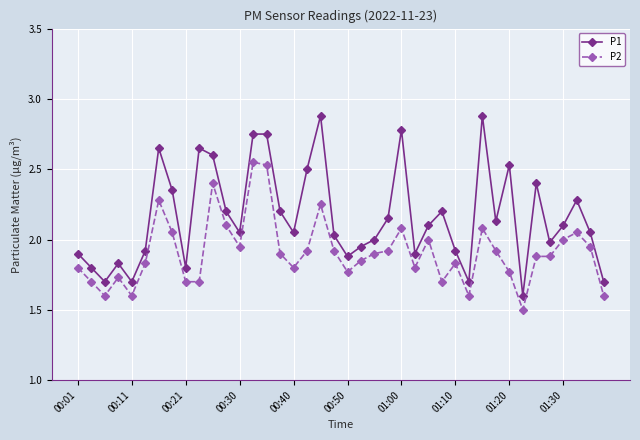

Which series has the largest range (max minus min)?

P1